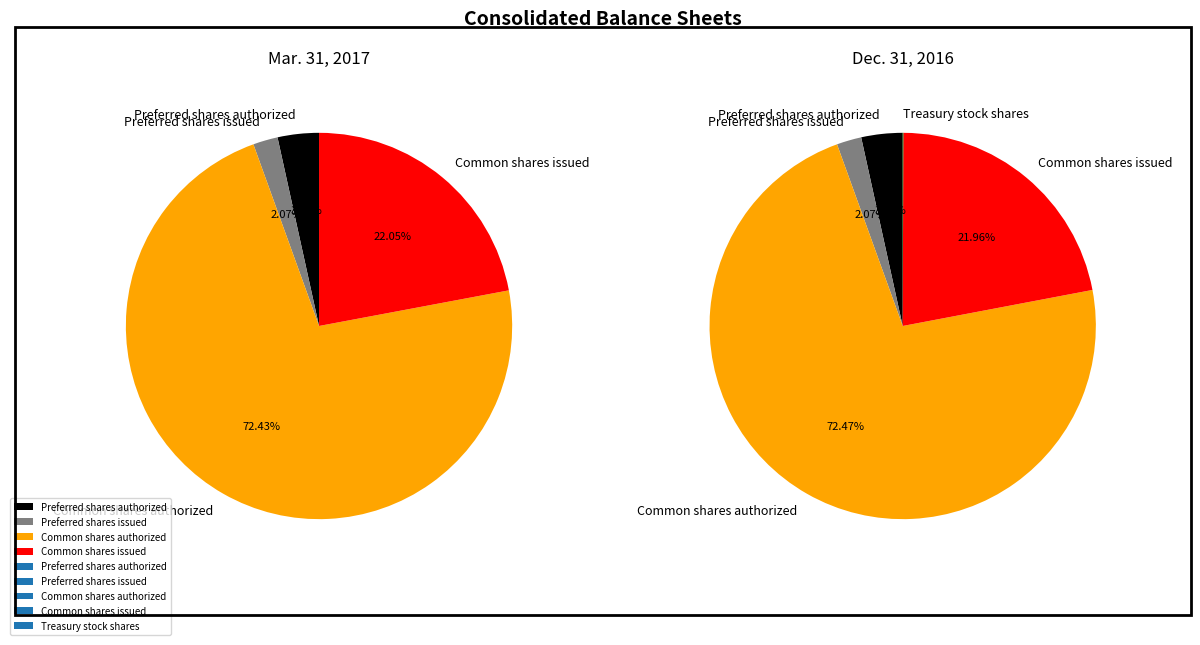

How many segments does this pie chart have?

5